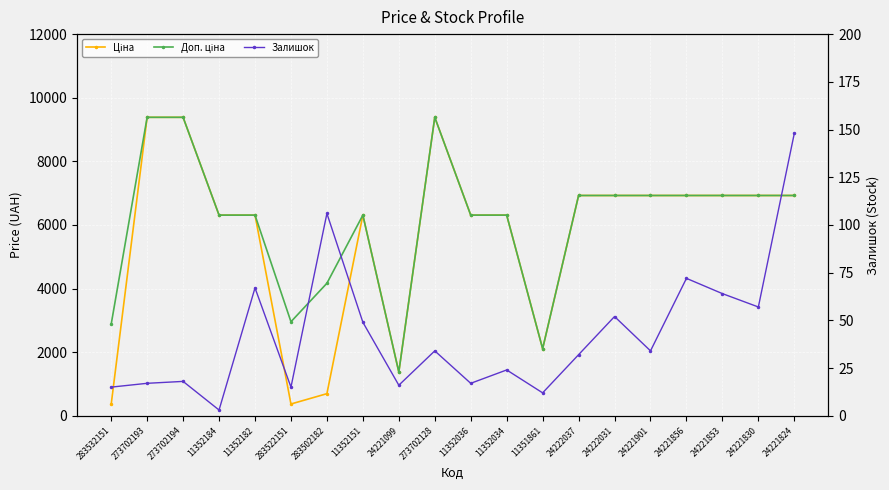

Does the chart display data point markers on the line(s)?

Yes